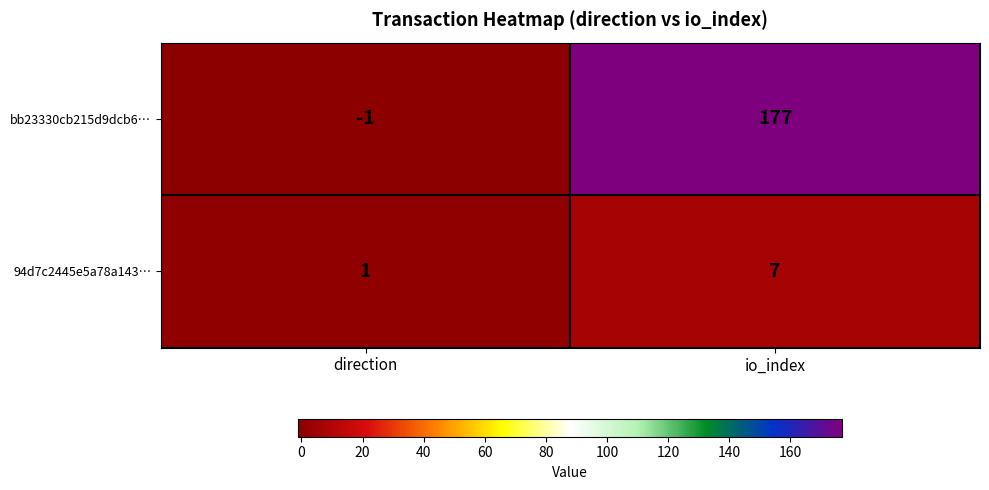

What is the difference between the maximum and minimum values in the bb23330cb215d9dcb6… series?

178